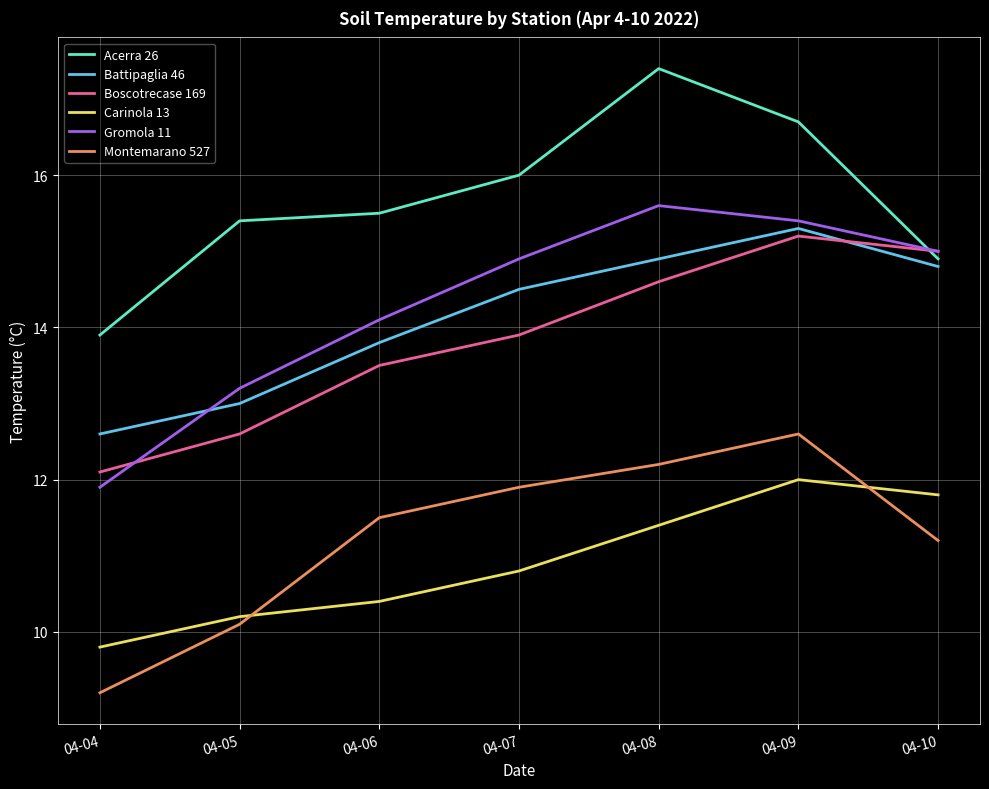

What is the approximate value of Acerra 26 at 04-07?

16.0